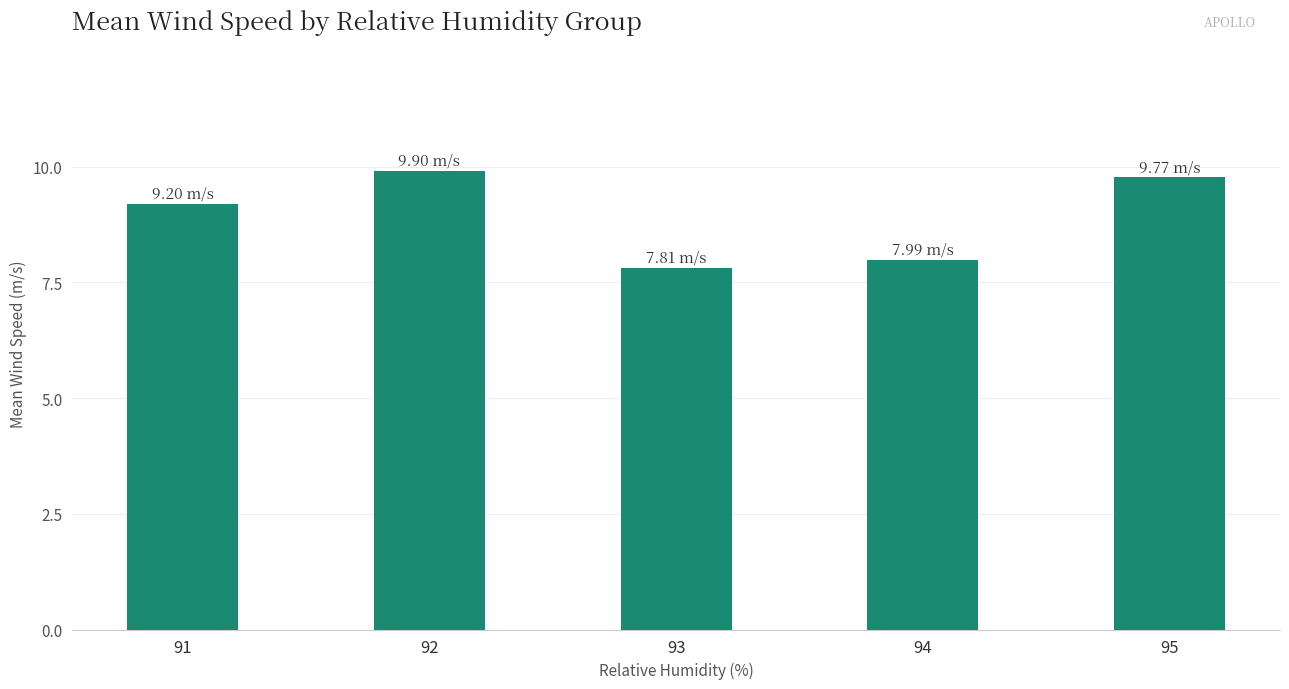

Reading right to left, transcribe all the data shown in this chart.

9.8	8.0	7.8	9.9	9.2